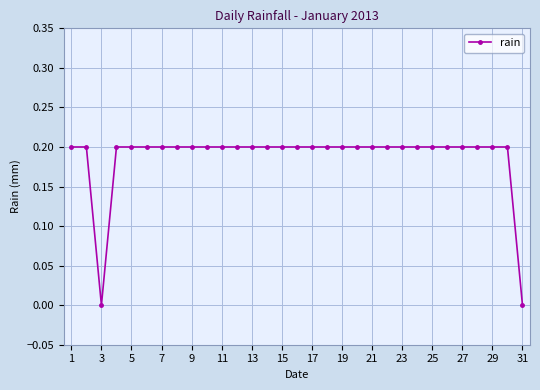

How many categories are shown in the chart?

31